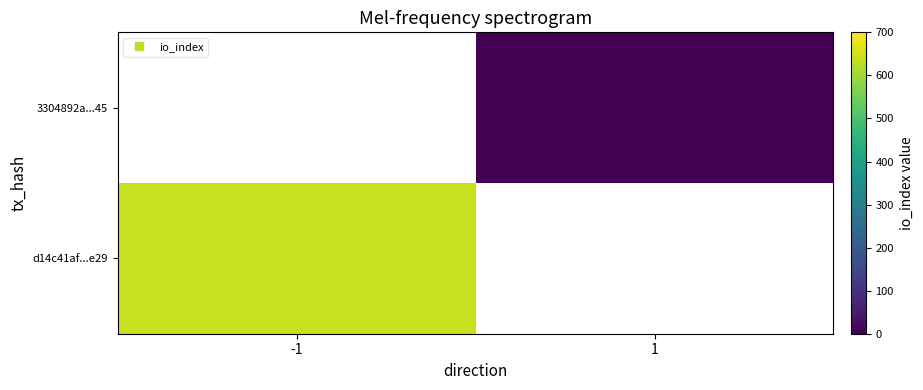

How many data points does each series have?

2